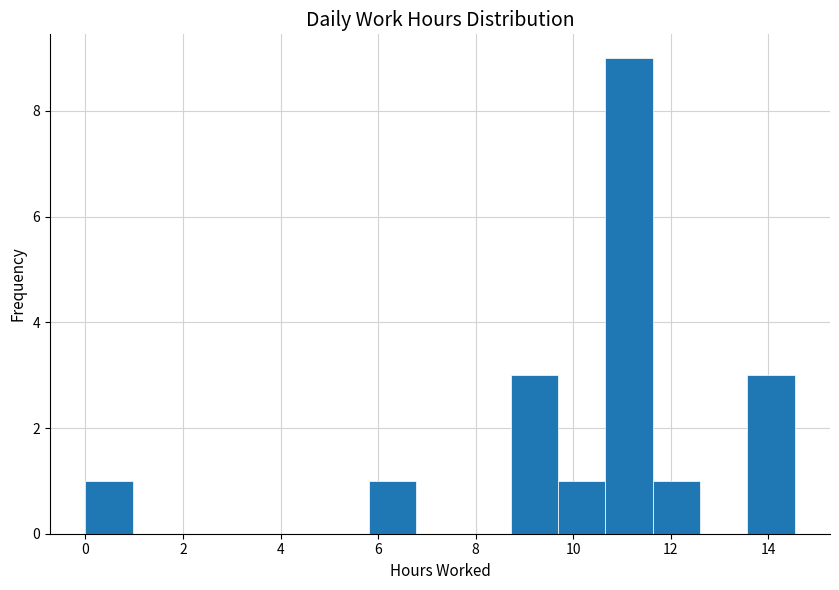

Over which range of the x-axis is the bar tallest?

10.6 to 11.6